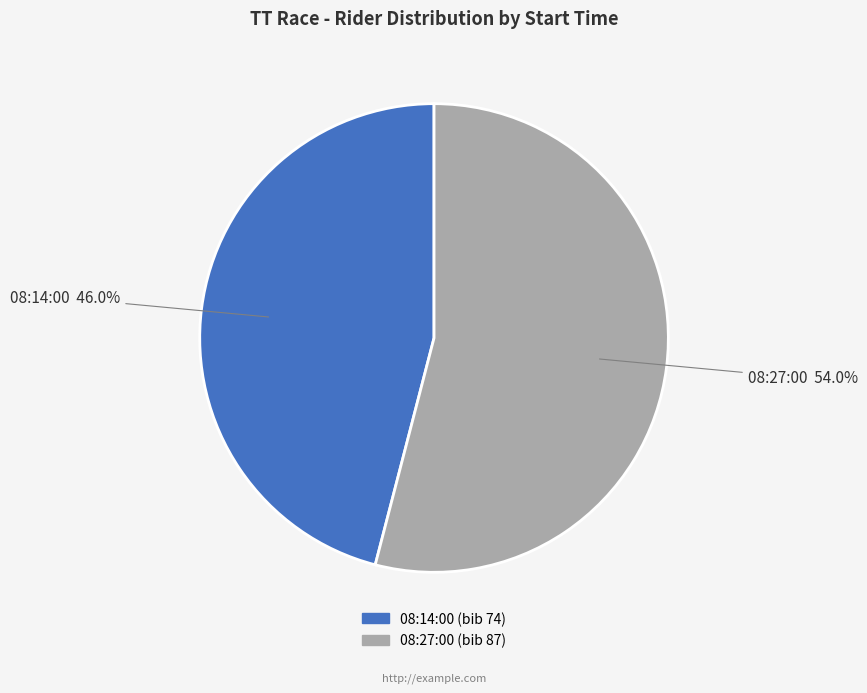

What is the smallest slice in the pie chart?

08:14:00